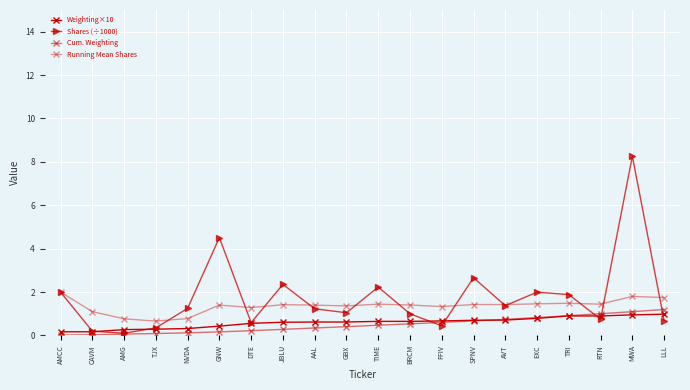

Is this an area chart (filled region under the line)?

No